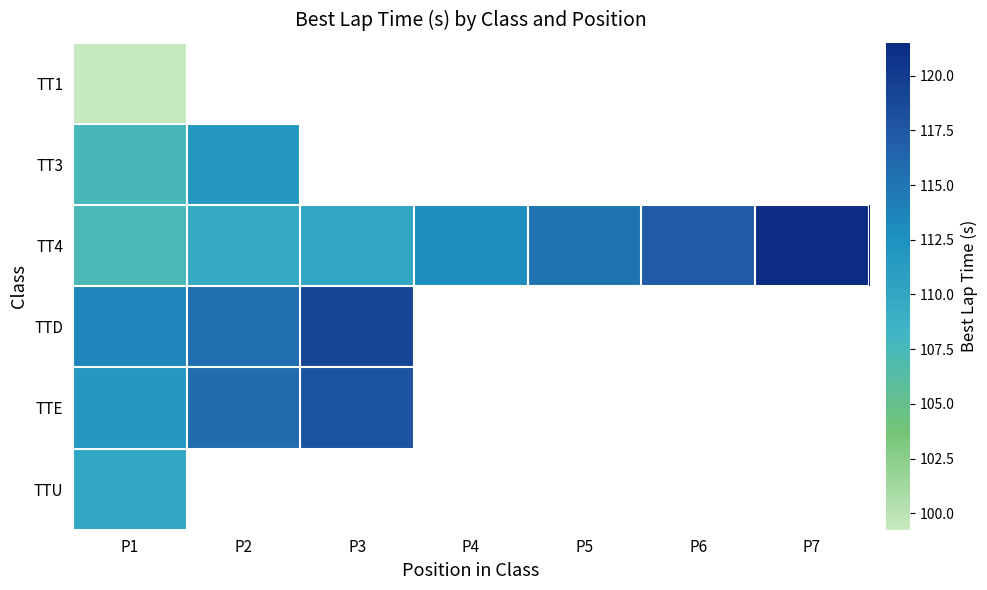

How many categories are shown in the chart?

7